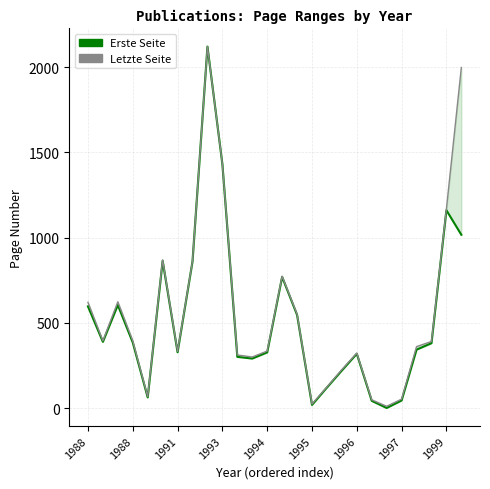

Does the chart display data point markers on the line(s)?

No